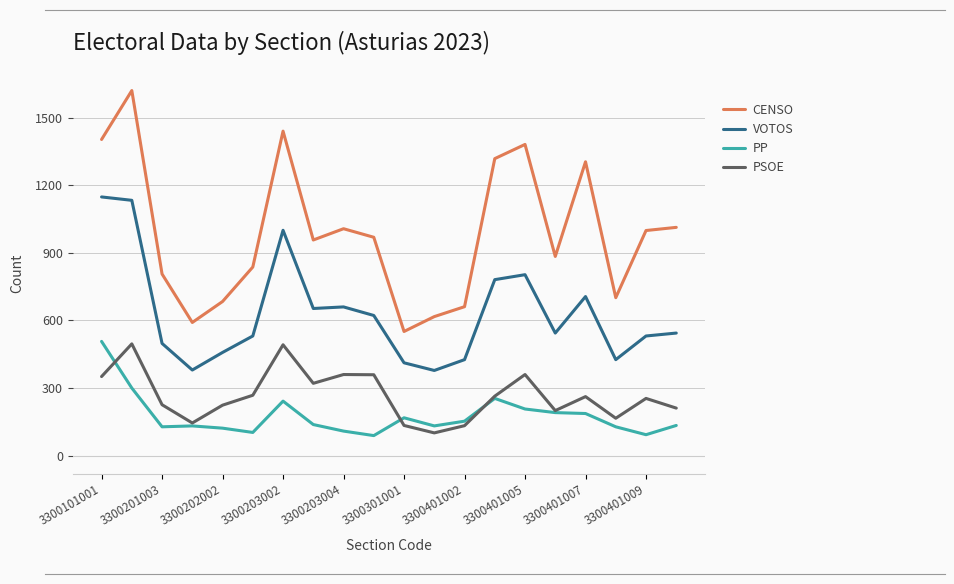

True or false: VOTOS and PP cross at least once.

False